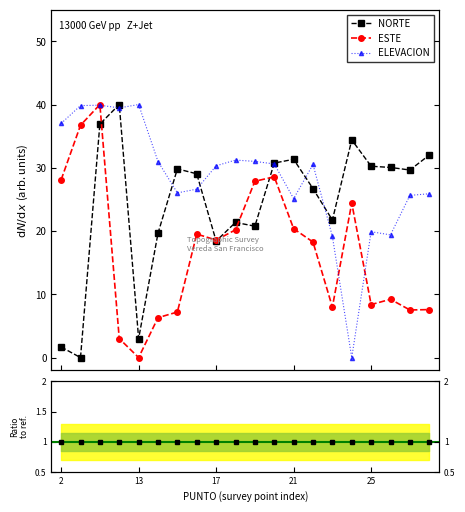

Rank the categories by ESTE value from lowest to highest.

13, 12, 14, 15, 27, 28, 23, 25, 26, 22, 17, 16, 18, 21, 24, 19, 2, 20, 10, 11